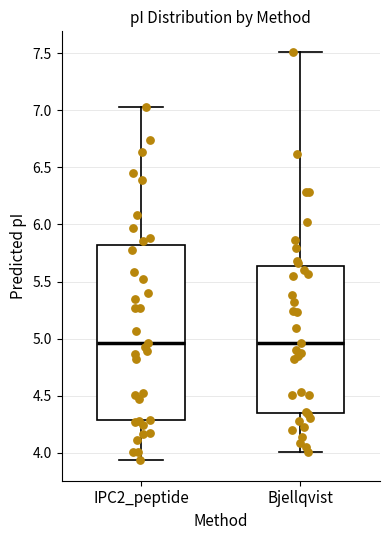

Reading left to right, transcribe this box plot: for each box, give where its median line is, the range the box spans, and where its two whiskers end, as read against the y-axis. The values are not printed on the chart, so give them approximately, as read against the axis.

IPC2_peptide: median 4.95, box 4.30 to 5.80, whiskers 3.95 to 7.05
Bjellqvist: median 4.95, box 4.35 to 5.65, whiskers 4.00 to 7.50